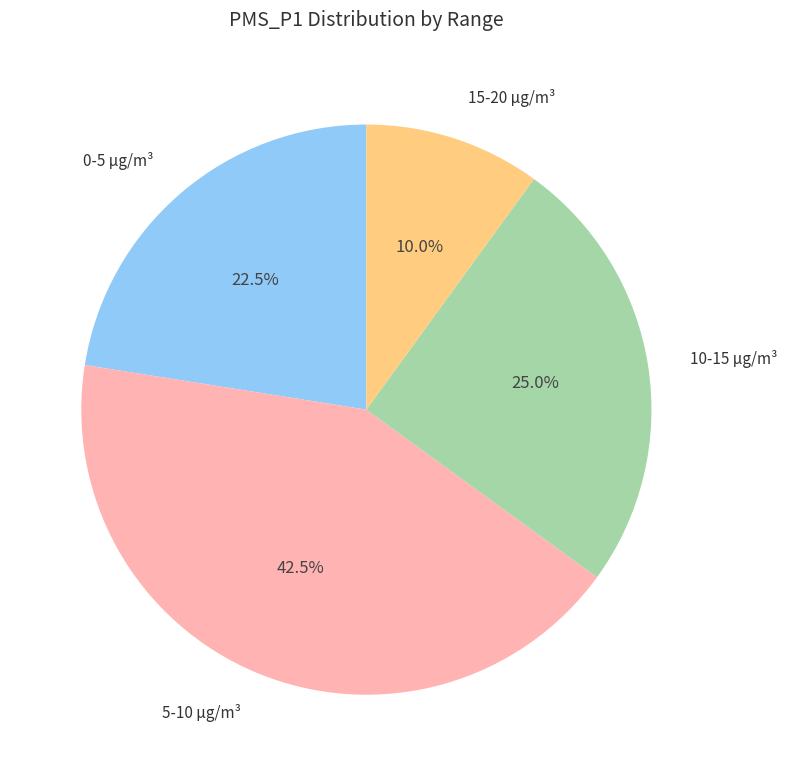

Rank the categories by value from lowest to highest.

15-20 µg/m³, 0-5 µg/m³, 10-15 µg/m³, 5-10 µg/m³